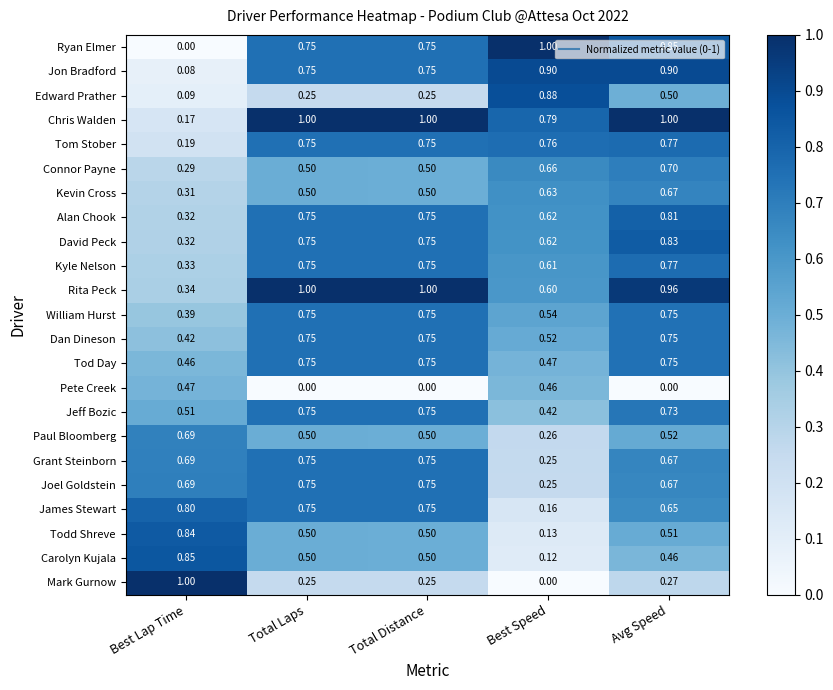

Which category has the lowest value in the Paul Bloomberg series?

Best Speed